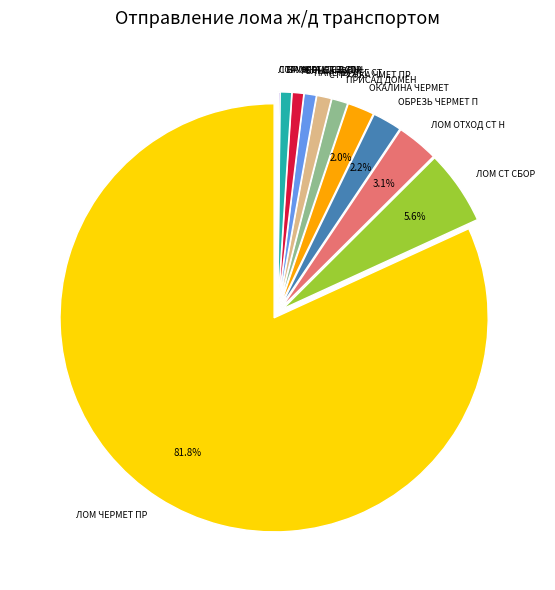

To the nearest percent, what portion does ЛОМ ОТХОД СТ Н represent?

3%